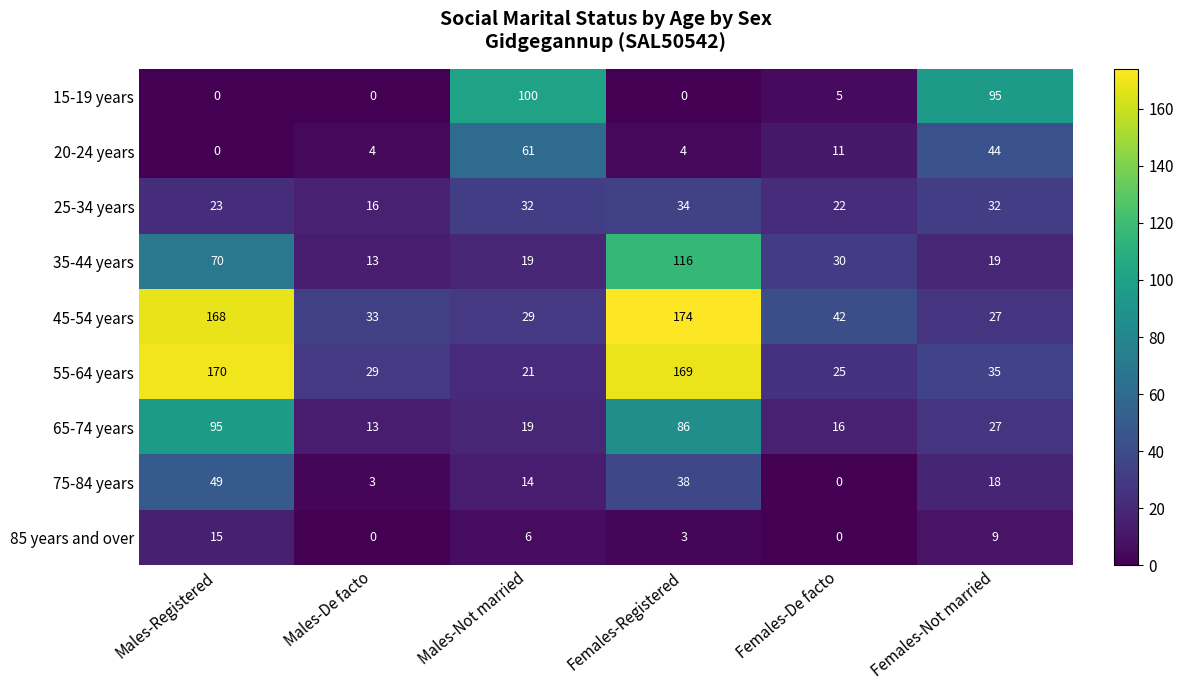

What is the difference between the second highest and second lowest values in the 65-74 years series?

70